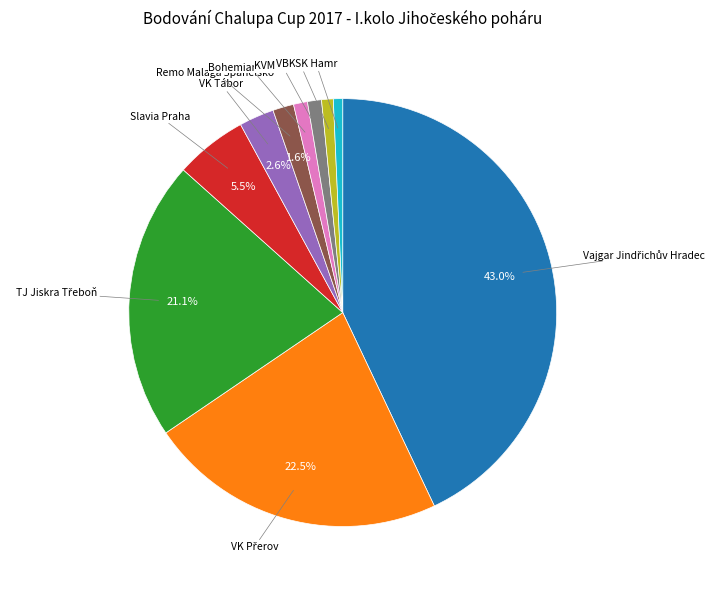

Is there a majority slice in this chart?

No